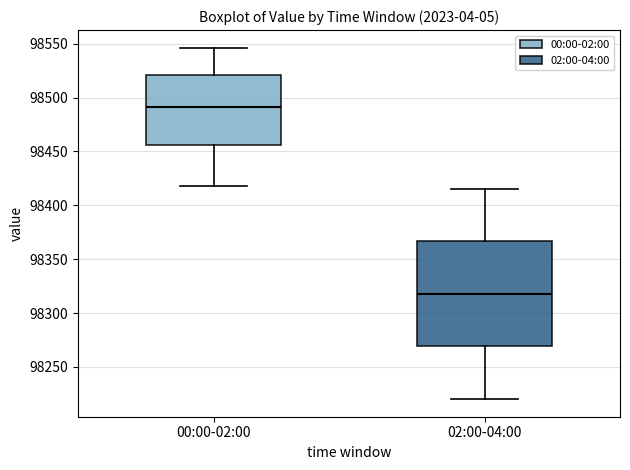

Reading left to right, transcribe this box plot: for each box, give where its median line is, the range the box spans, and where its two whiskers end, as read against the y-axis. The values are not printed on the chart, so give them approximately, as read against the axis.

00:00-02:00: median 98490, box 98455 to 98520, whiskers 98420 to 98545
02:00-04:00: median 98320, box 98270 to 98365, whiskers 98220 to 98415